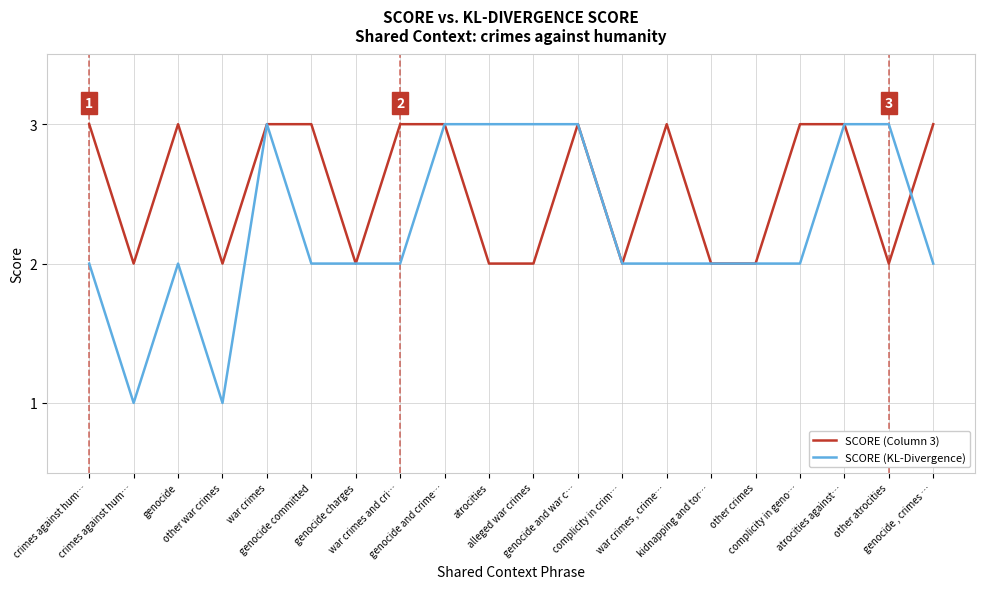

Count the number of data series in this chart.

2